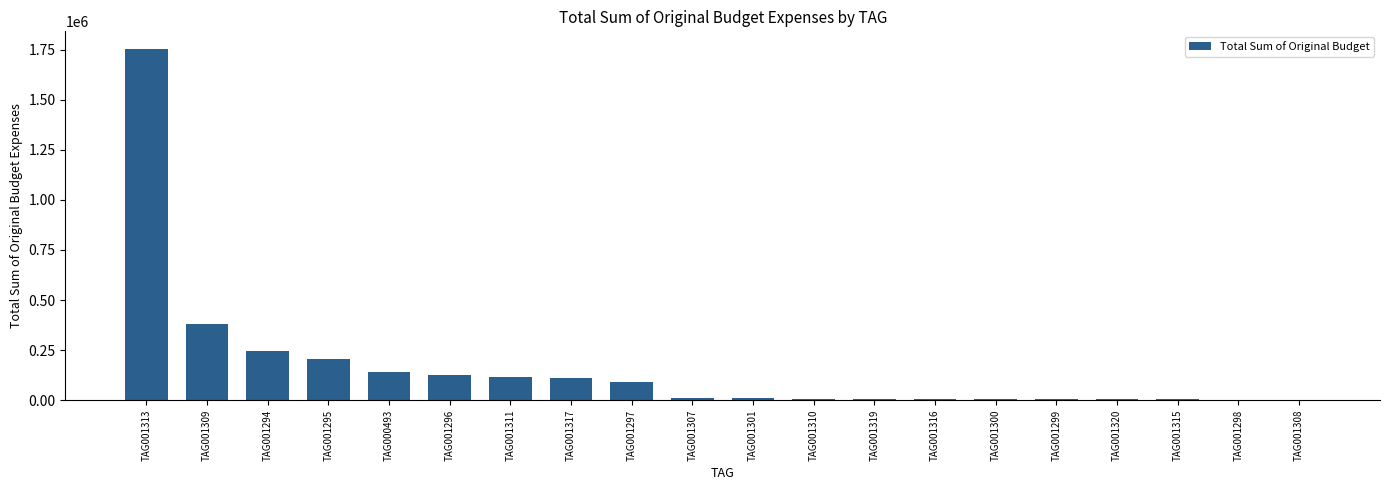

Which label corresponds to the largest value in the chart?

TAG001313